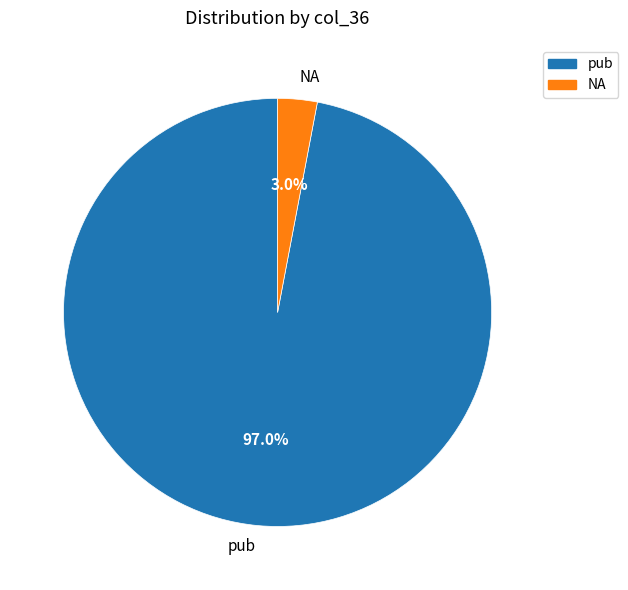

Rank the categories by value from highest to lowest.

pub, NA